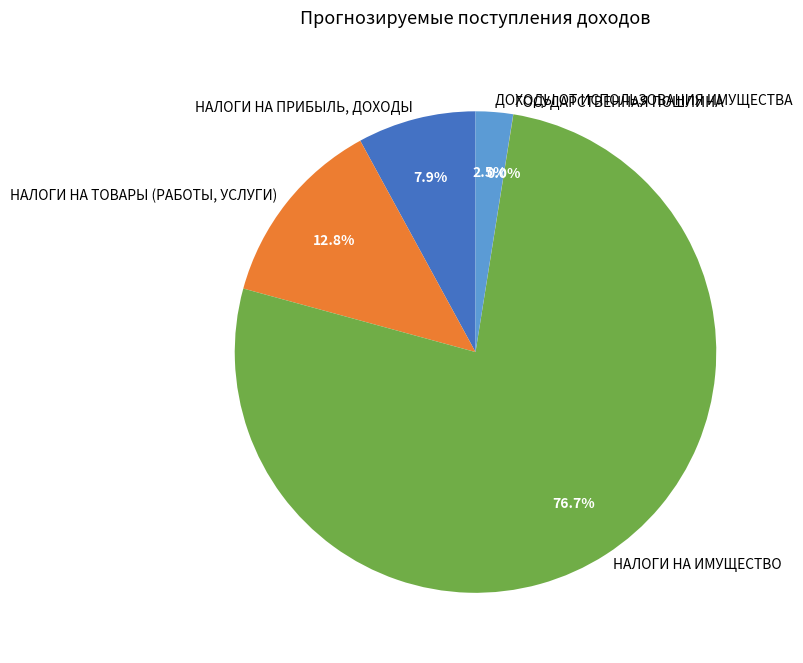

What is the largest slice in the pie chart?

НАЛОГИ НА ИМУЩЕСТВО